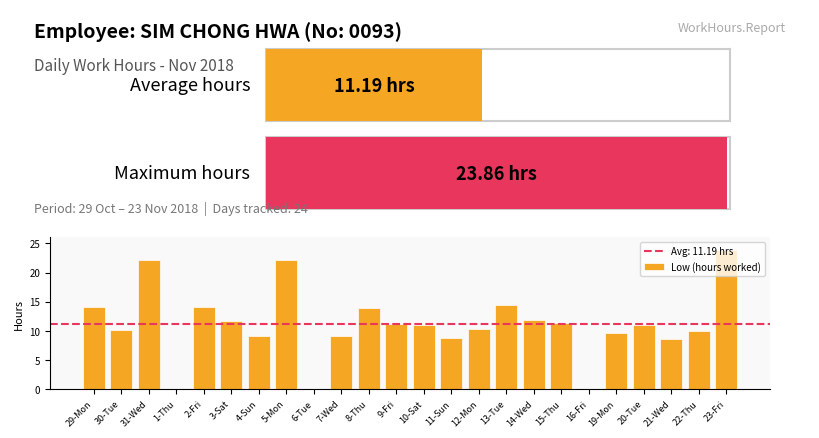

What is the maximum value shown in the chart?

23.9